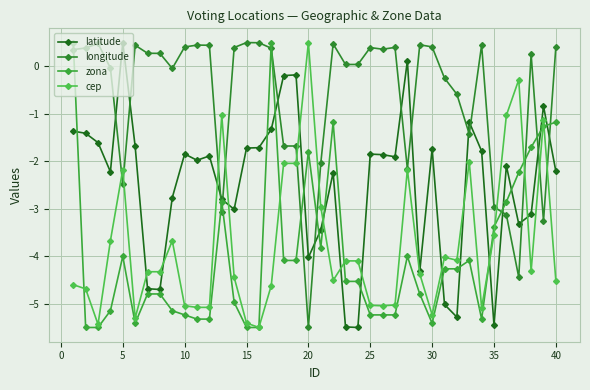

What are all the series names shown in the legend?

latitude, longitude, zona, cep